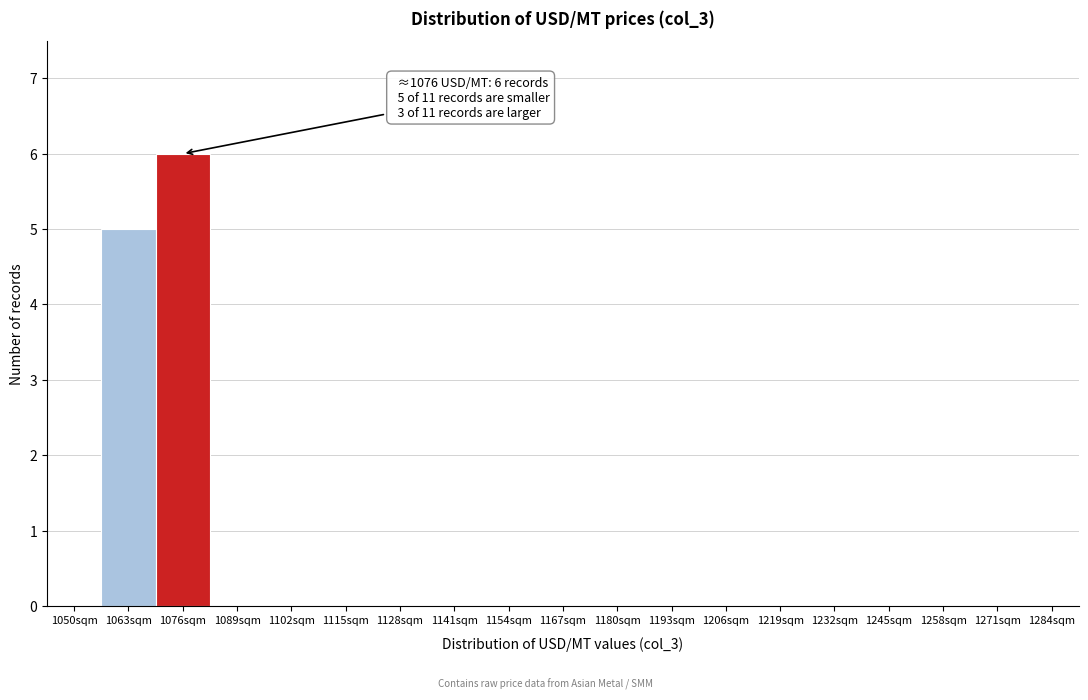

Reading left to right, what are all the values shown in this chart?

1050sqm=0	1063sqm=5	1076sqm=6	1089sqm=0	1102sqm=0	1115sqm=0	1128sqm=0	1141sqm=0	1154sqm=0	1167sqm=0	1180sqm=0	1193sqm=0	1206sqm=0	1219sqm=0	1232sqm=0	1245sqm=0	1258sqm=0	1271sqm=0	1284sqm=0